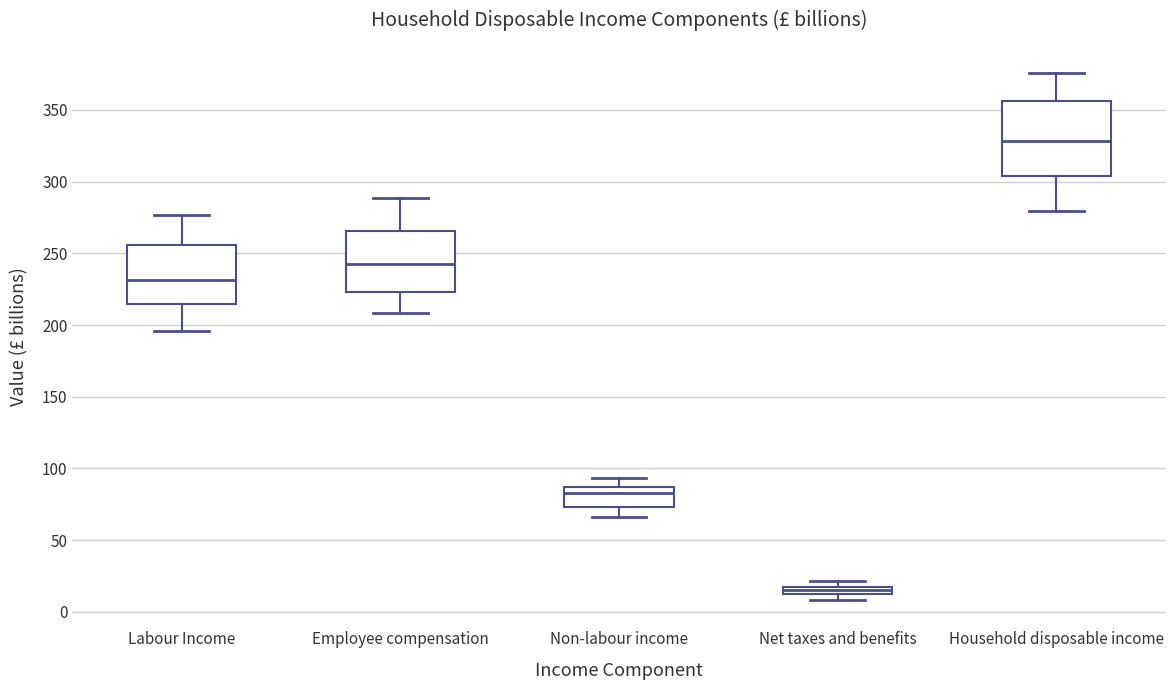

Which box has the highest median line?

Household disposable income